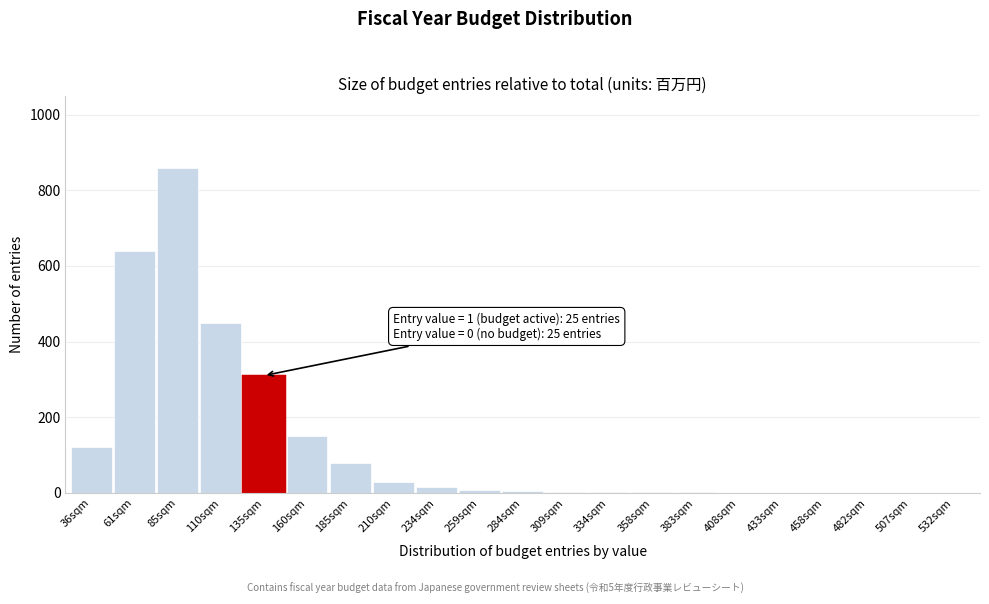

True or false: the data shows 347 at 482sqm.

False